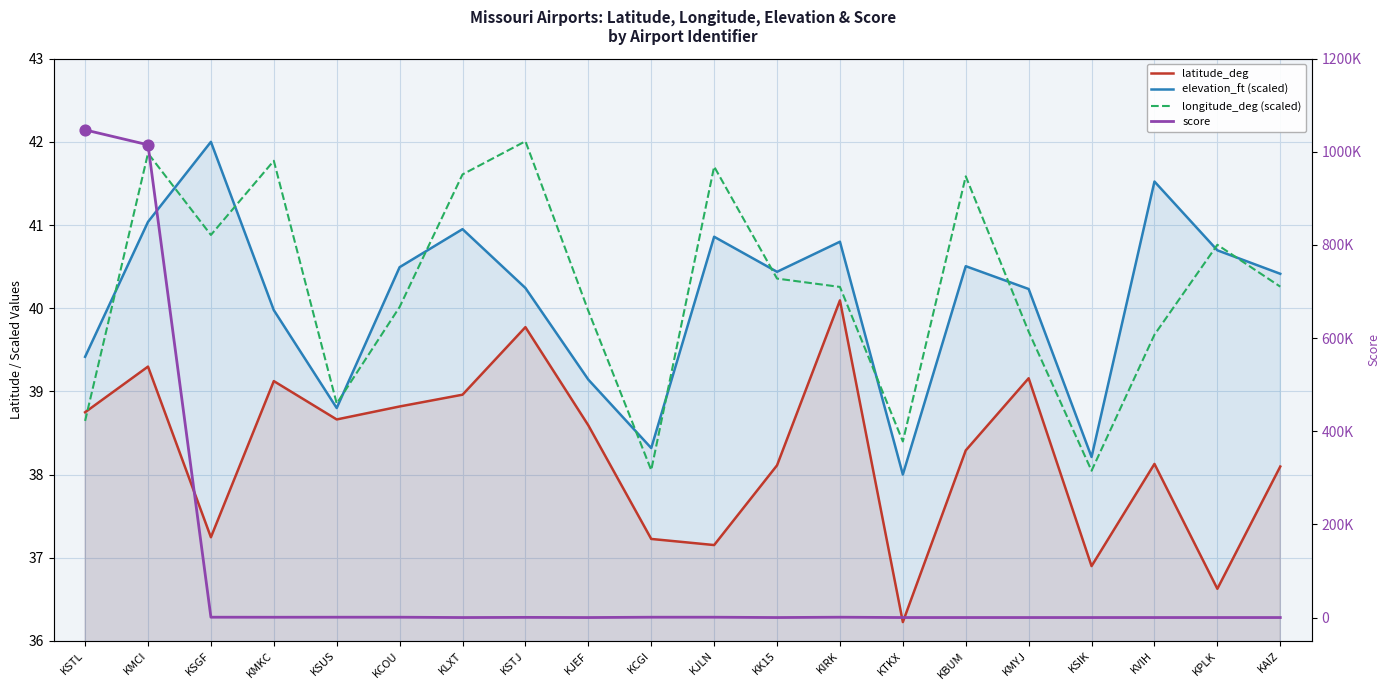

Which series has the largest total across all categories?

score